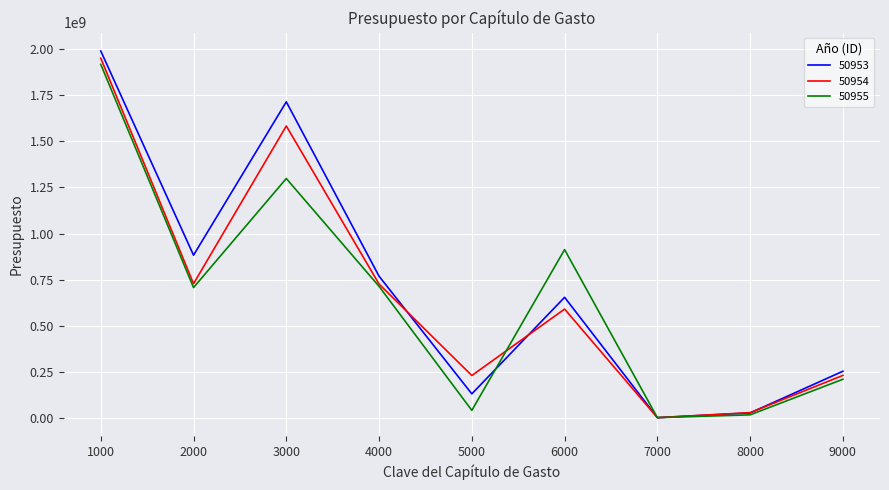

What is the spread (max minus min) of values at 2000?

175933178.1